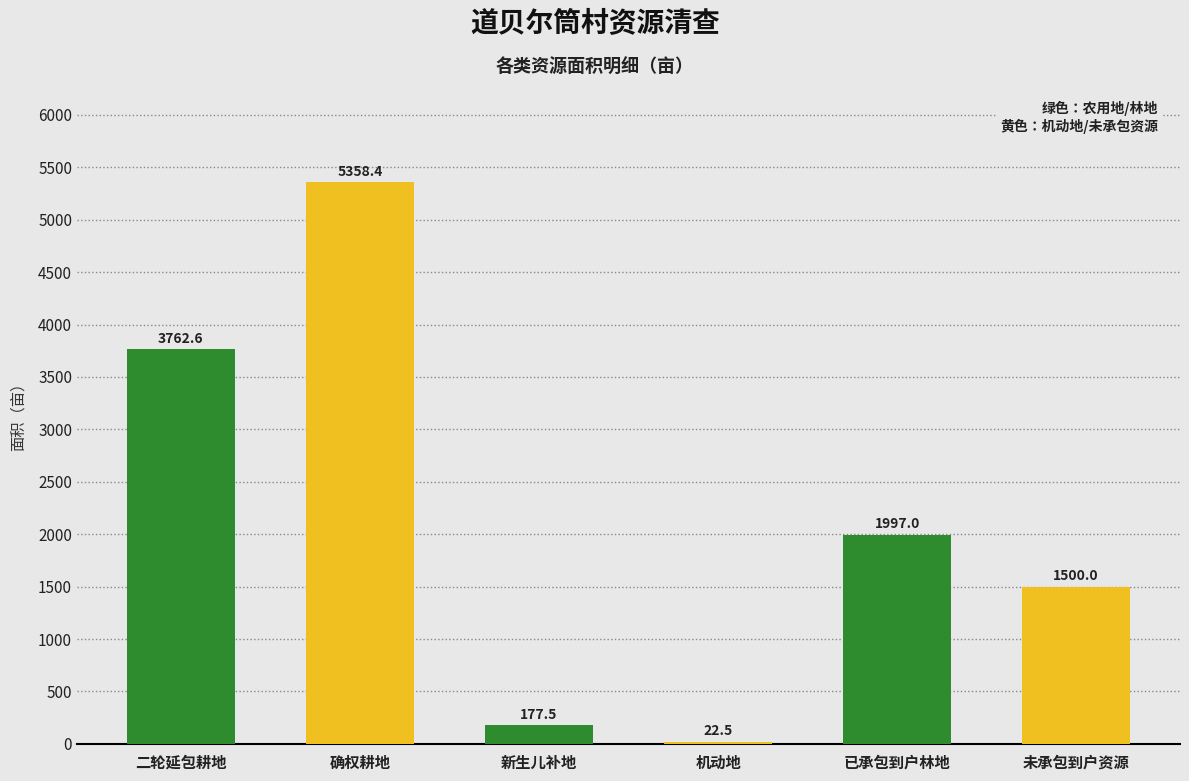

Which label corresponds to the smallest value in the chart?

机动地